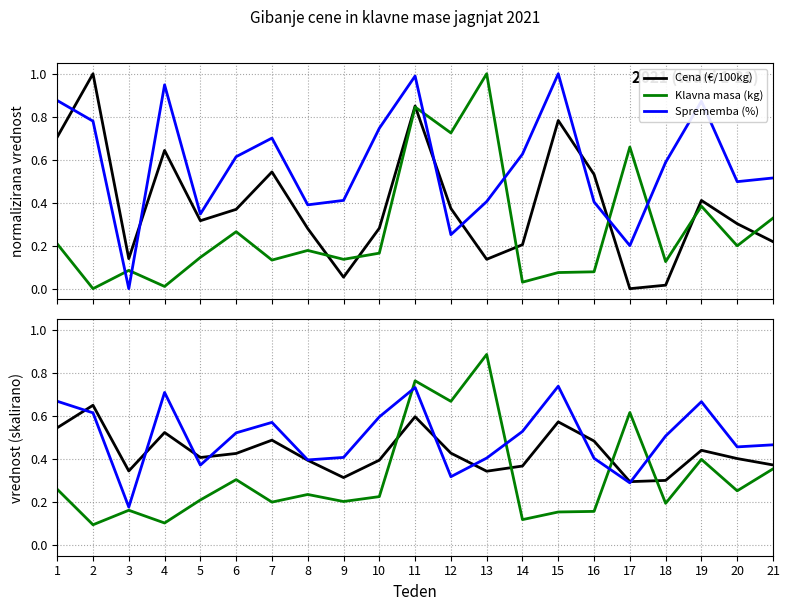

What is the smallest value displayed?

0.1